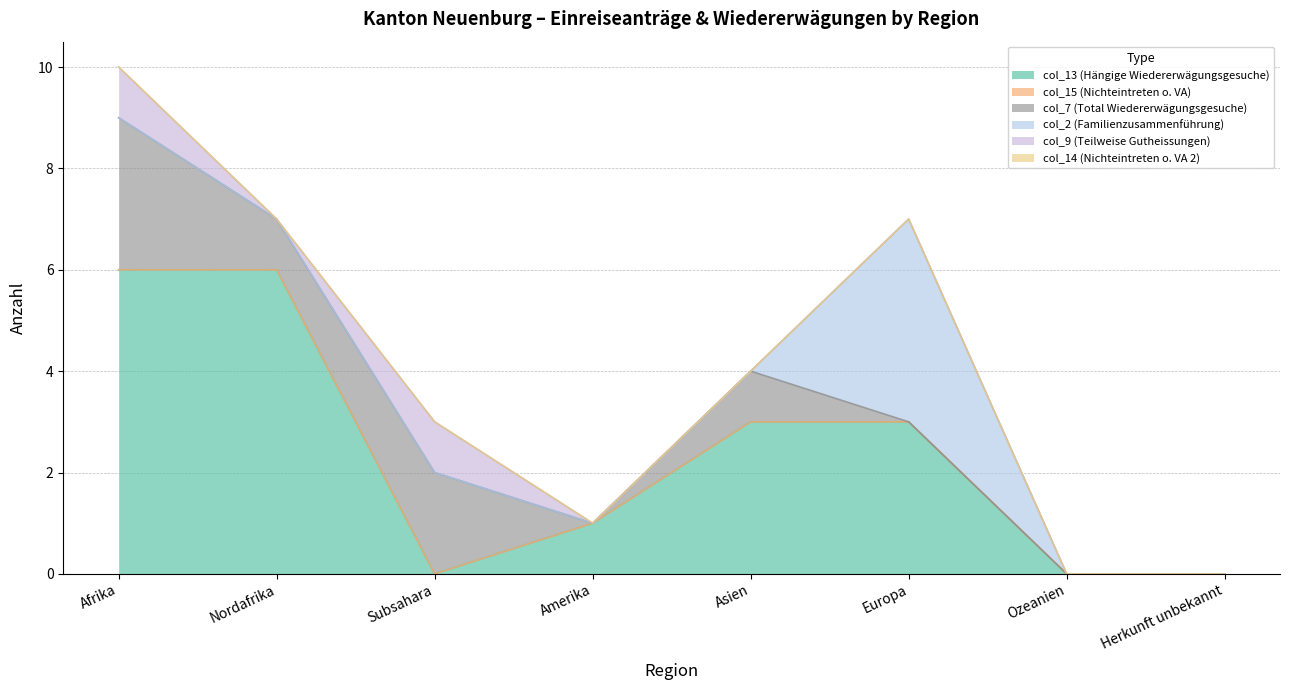

True or false: col_7 (Total Wiedererwägungsgesuche) and col_2 (Familienzusammenführung) intersect in this chart.

True